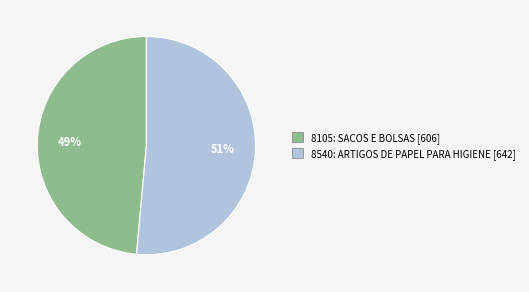

How many slices are in this pie chart?

2